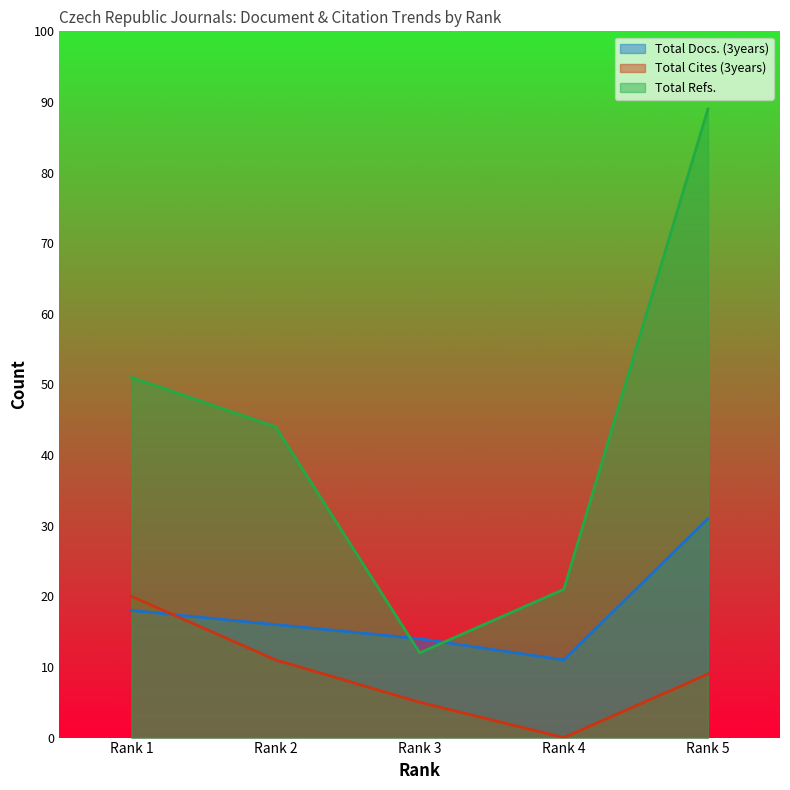

Reading left to right, extract all data points from this chart.

Total Docs. (3years): Rank 1=18	Rank 2=16	Rank 3=14	Rank 4=11	Rank 5=31
Total Cites (3years): Rank 1=20	Rank 2=11	Rank 3=5	Rank 4=0	Rank 5=9
Total Refs.: Rank 1=51	Rank 2=44	Rank 3=12	Rank 4=21	Rank 5=89